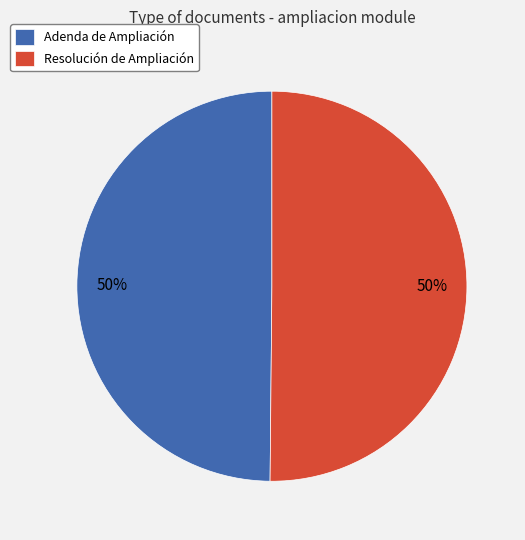

What percentage is the Adenda de Ampliación slice, to the nearest percent?

50%